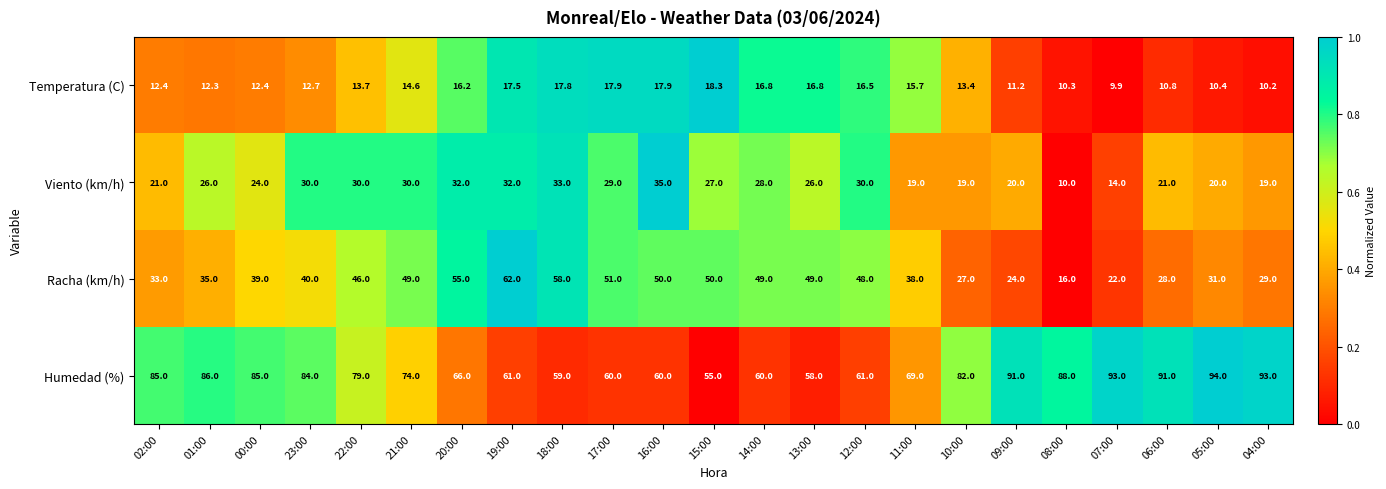

What is the total value across all series at 14:00?

153.8